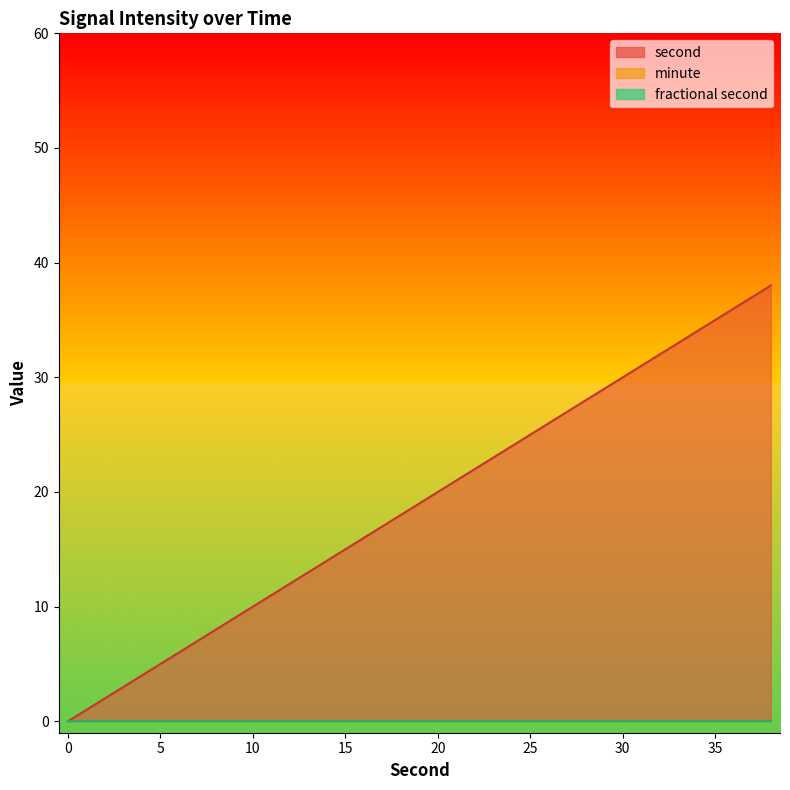

What is the value of the second point at the 9th from the left?

16